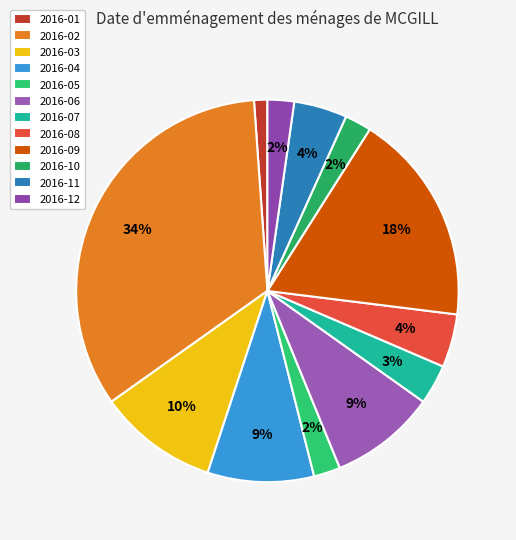

What percentage is NOT represented by 2016-05?

97.8%